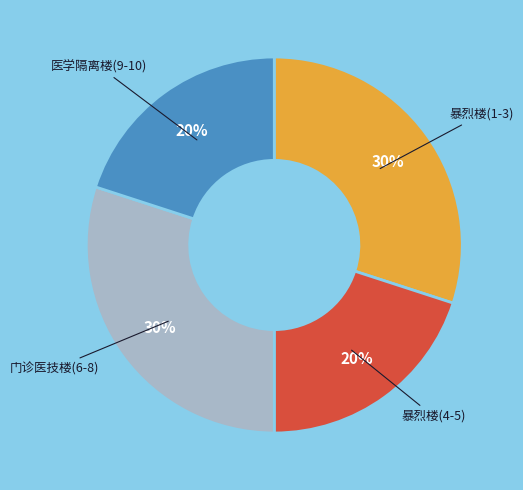

Approximately how many times larger is the value at 门诊医技楼(6-8) compared to 医学隔离楼(9-10)?

1.5